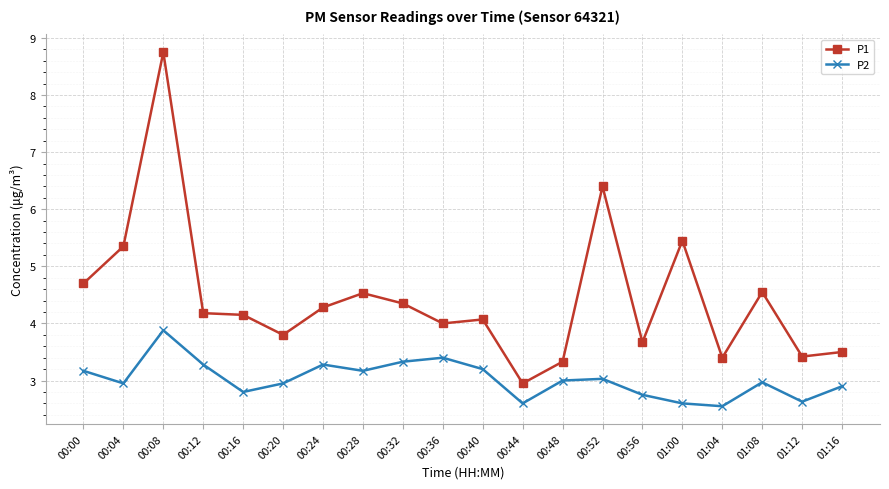

List the series in order of their peak value, highest first.

P1, P2